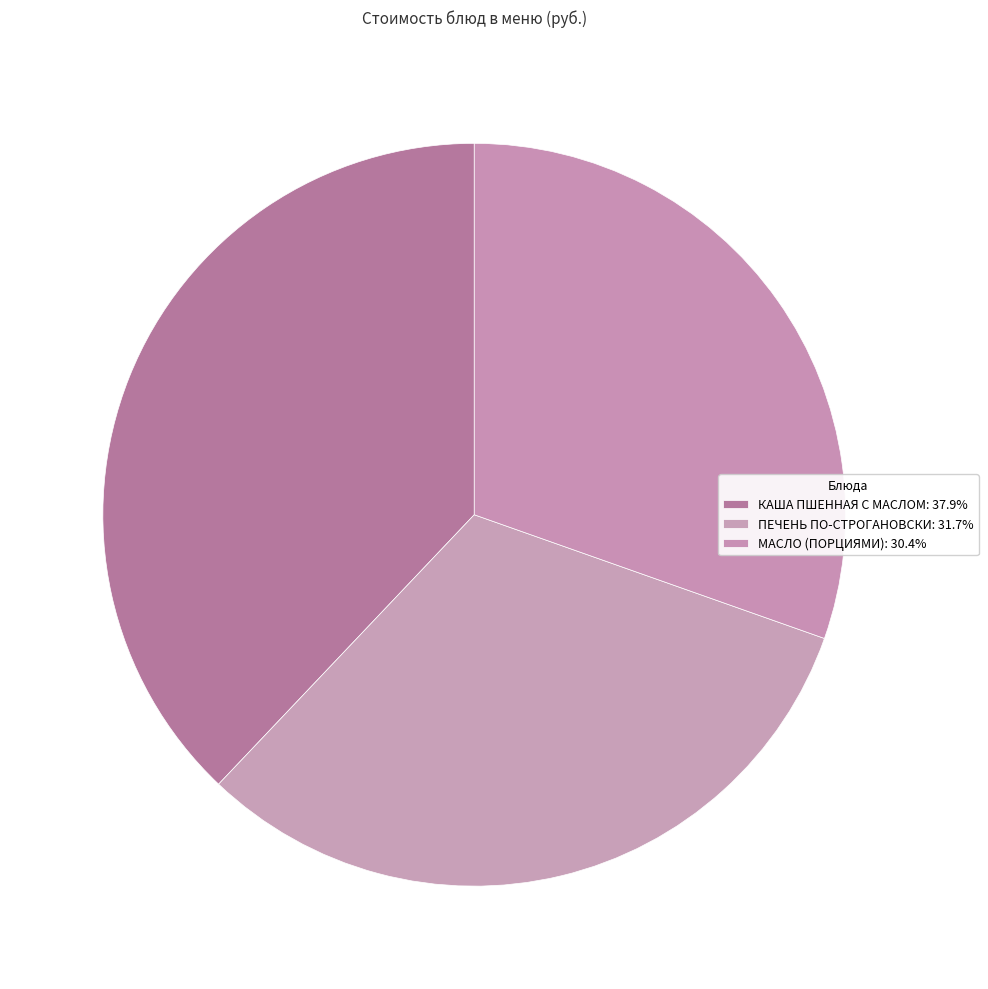

How many slices are in this pie chart?

3